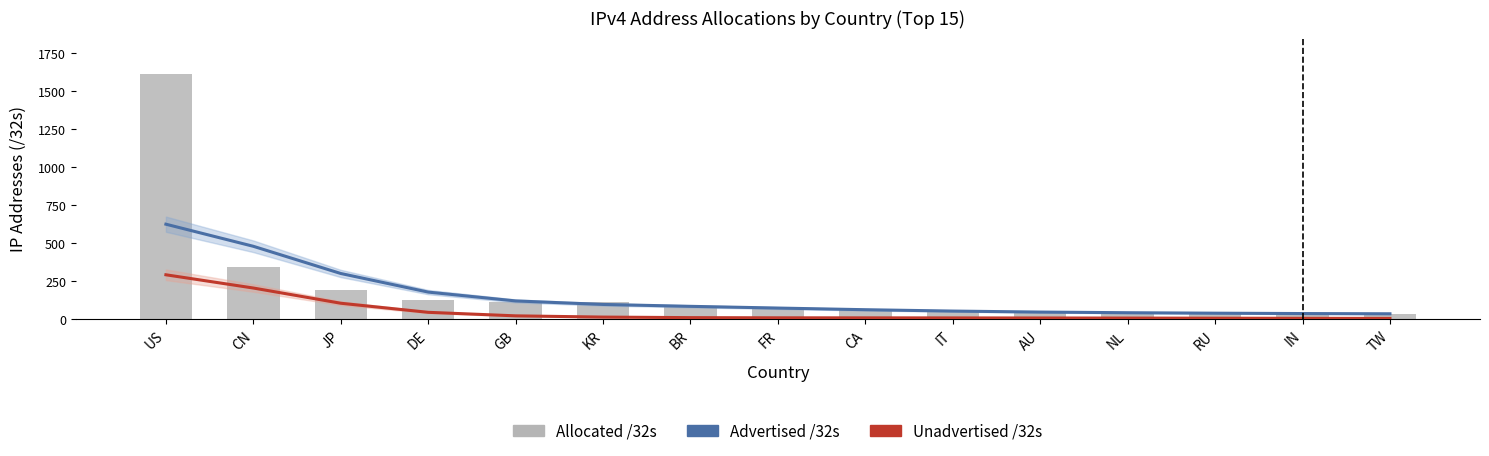

True or false: Advertised /32s has a value of 119.7 at GB.

True